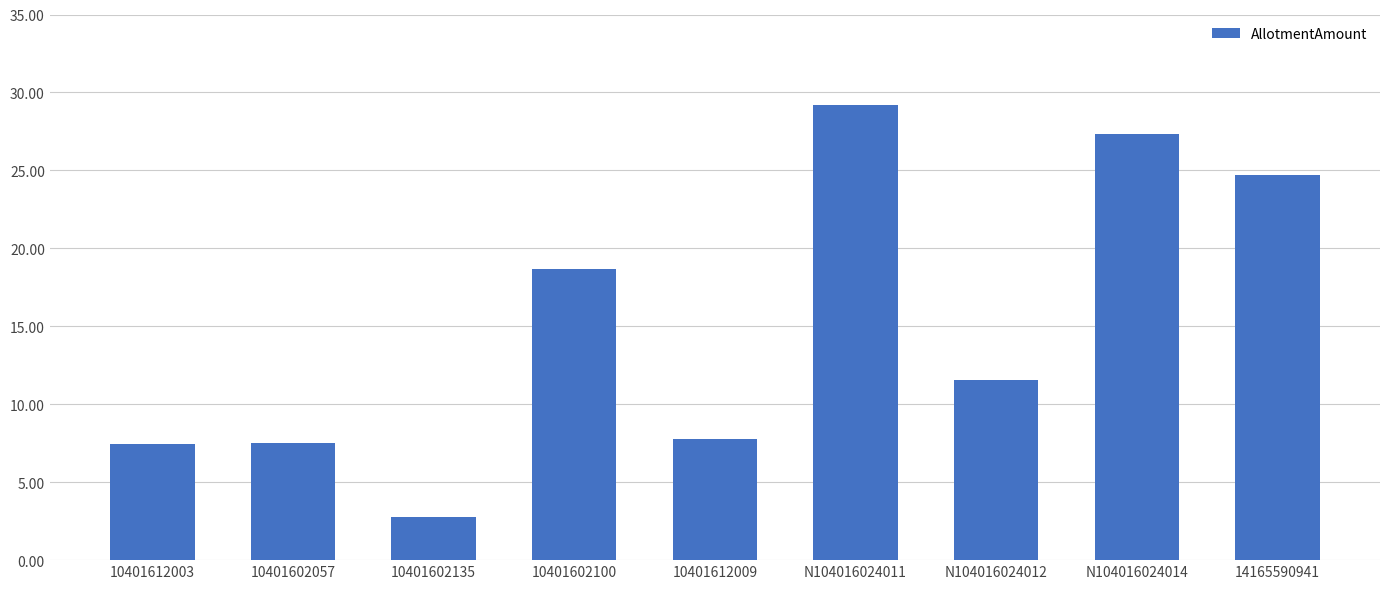

What is the label of the 8th bar from the left?

N104016024014